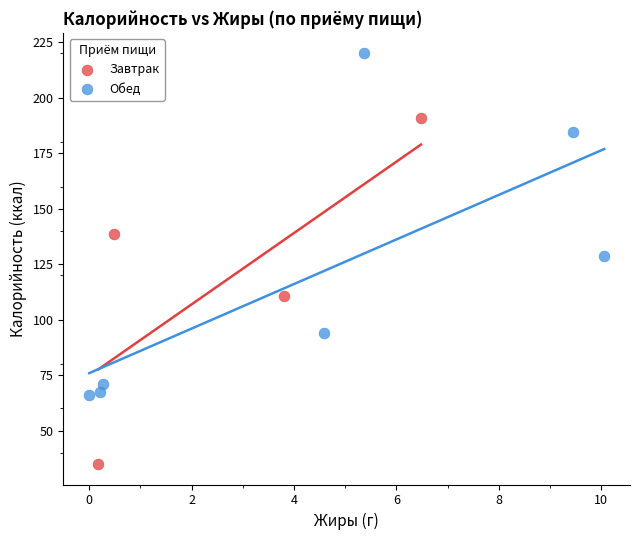

Which series reaches the minimum Y coordinate?

Завтрак